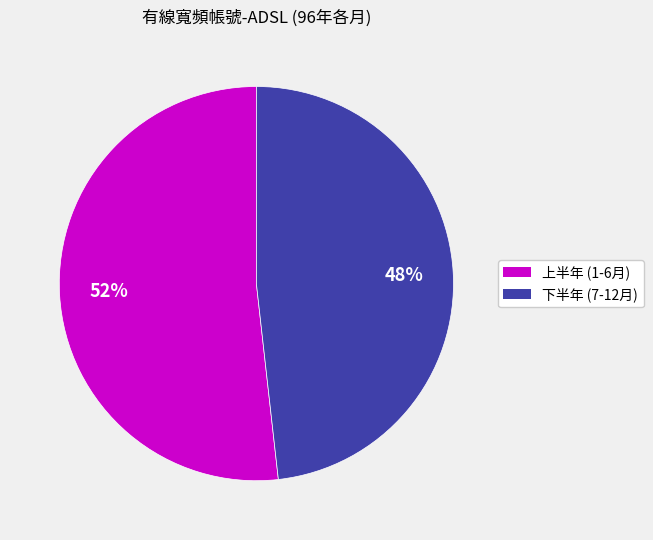

To the nearest percent, what is the average slice percentage?

50%